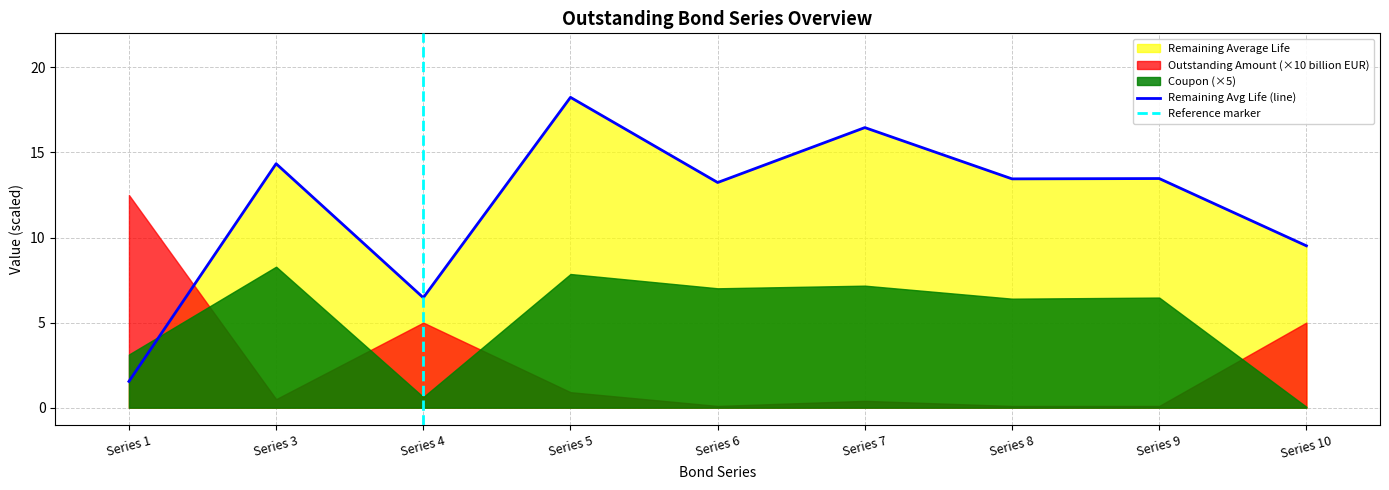

Reading left to right, what are all the values shown in this chart?

Coupon: 0.6	1.7	0.1	1.6	1.4	1.4	1.3	1.3	0.0
Remaining Average Life: 1.5	14.3	6.5	18.2	13.2	16.5	13.4	13.5	9.5
Outstanding Amount (billions EUR): 1.2	0.1	0.5	0.1	0.0	0.0	0.0	0.0	0.5